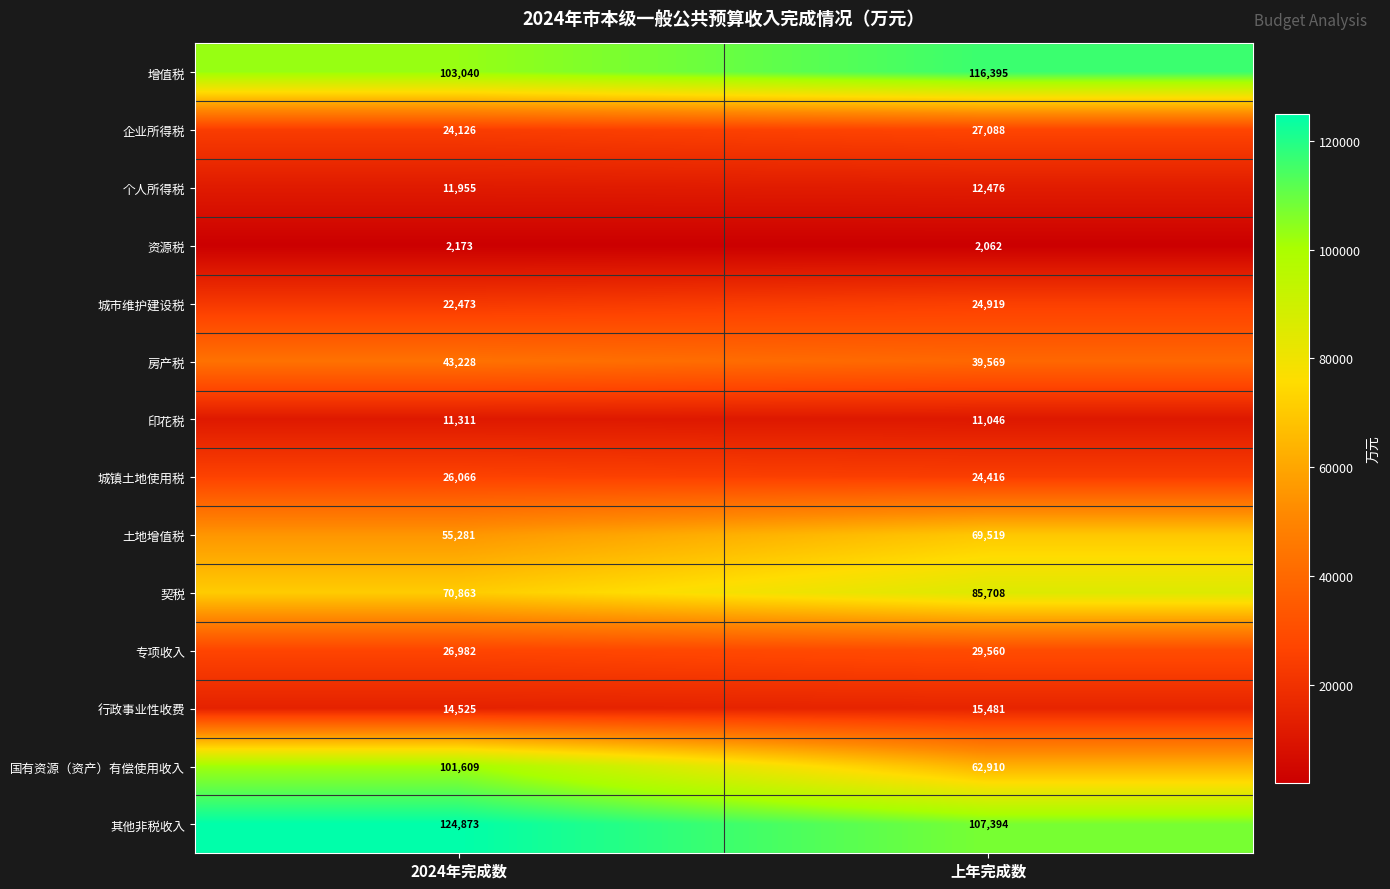

The 土地增值税 series shows 55281 at 2024年完成数. True or false?

True